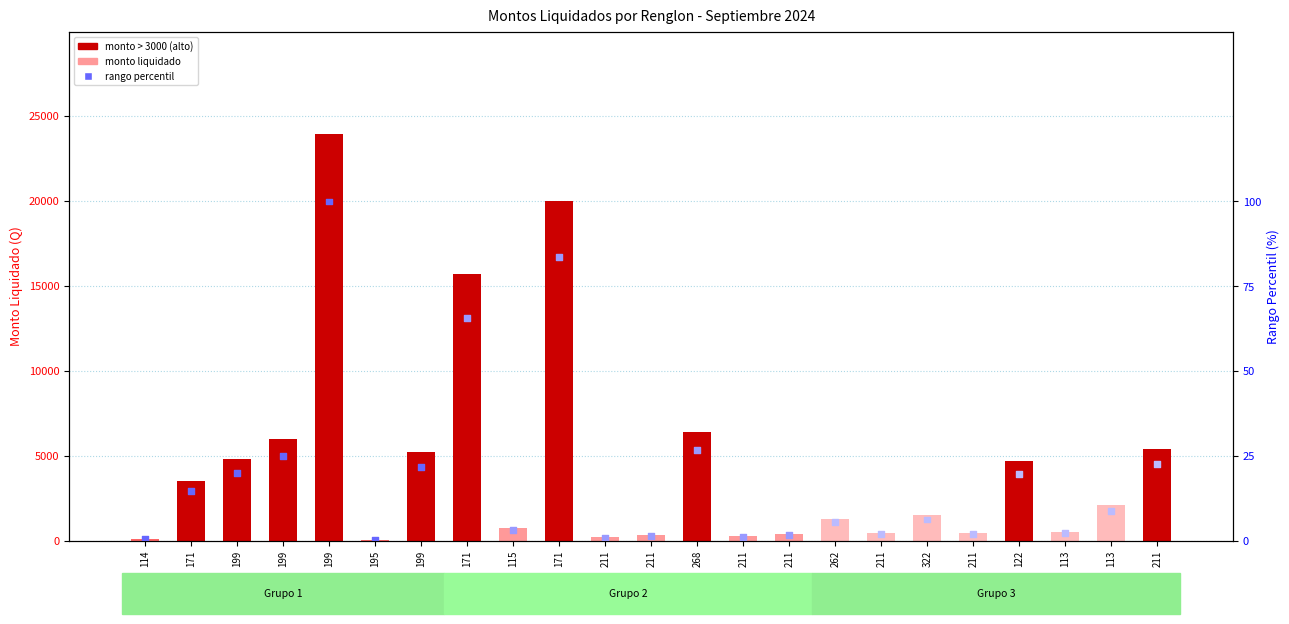

Which series contains the highest Y value?

monto liquidado